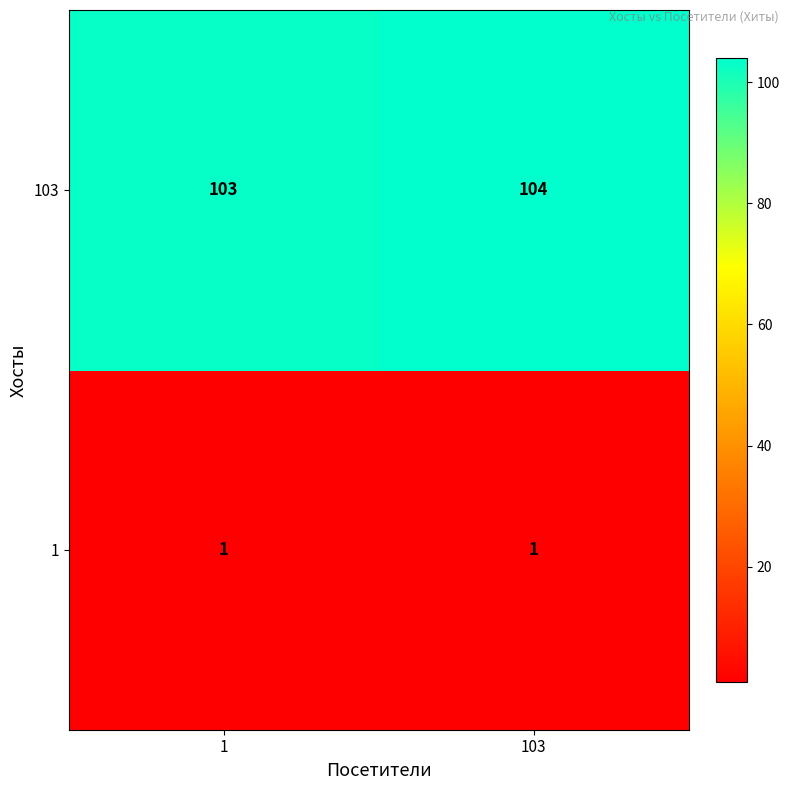

The value of 1 at 103 is 1. True or false?

True